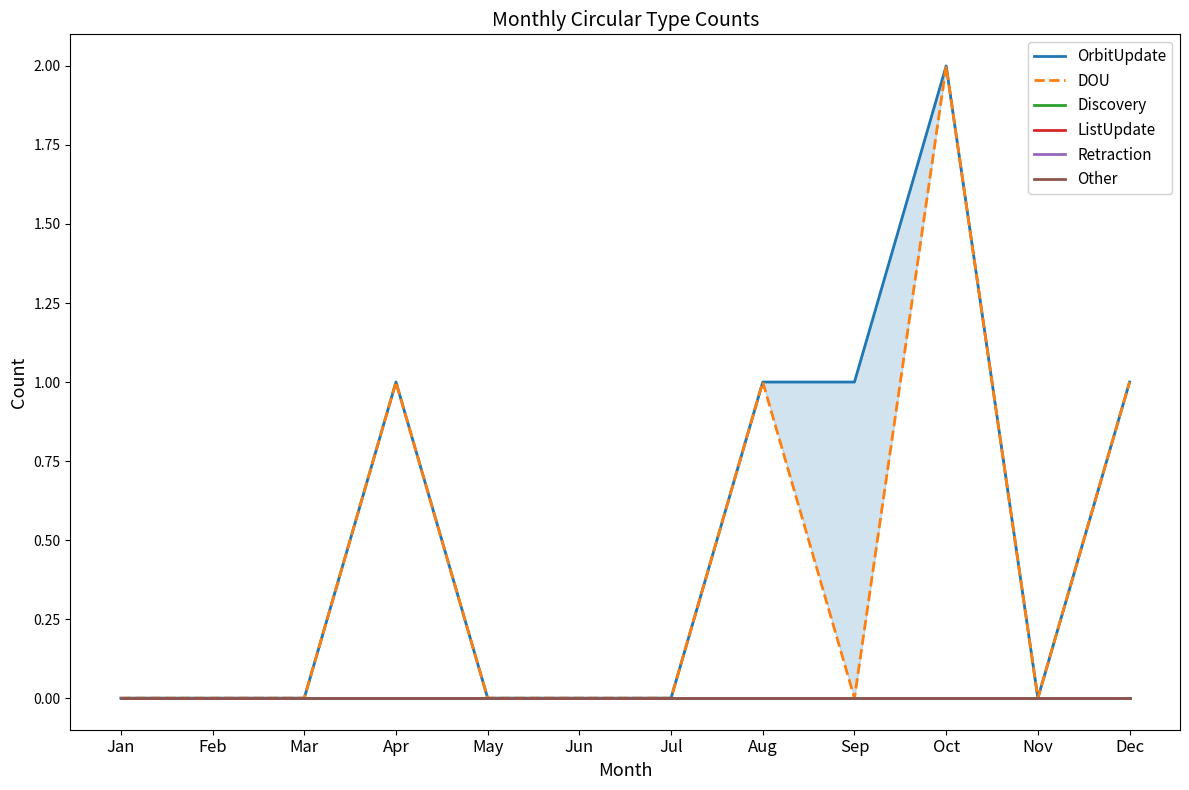

The value of OrbitUpdate at Jun is -1. True or false?

False